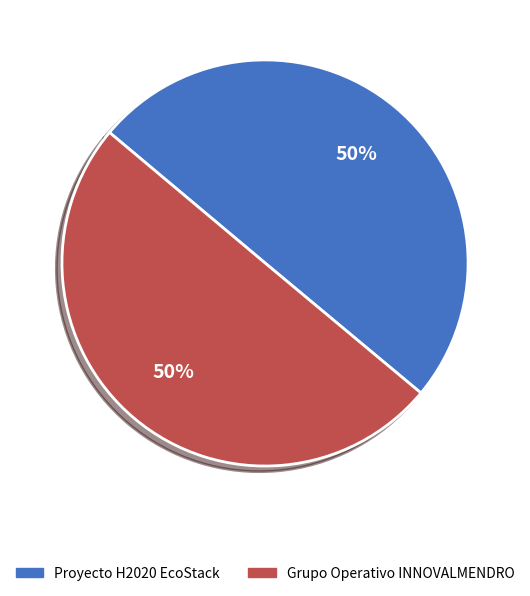

To the nearest percent, what portion does Proyecto H2020 EcoStack represent?

50%